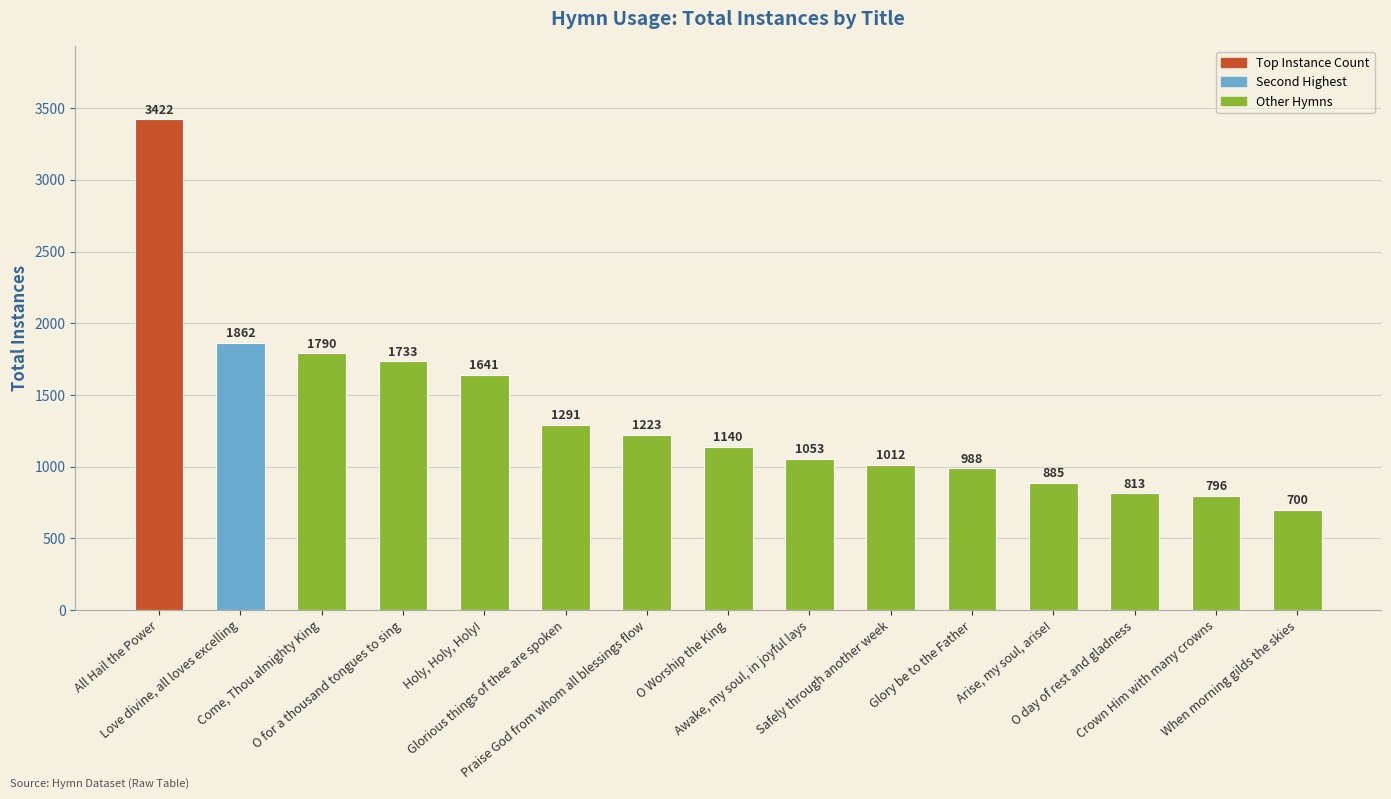

What position from the left is Glory be to the Father?

11